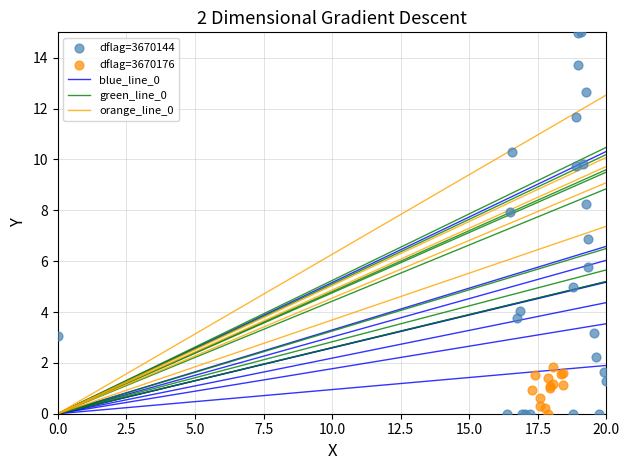

Which series reaches the maximum Y coordinate?

dflag=3670144